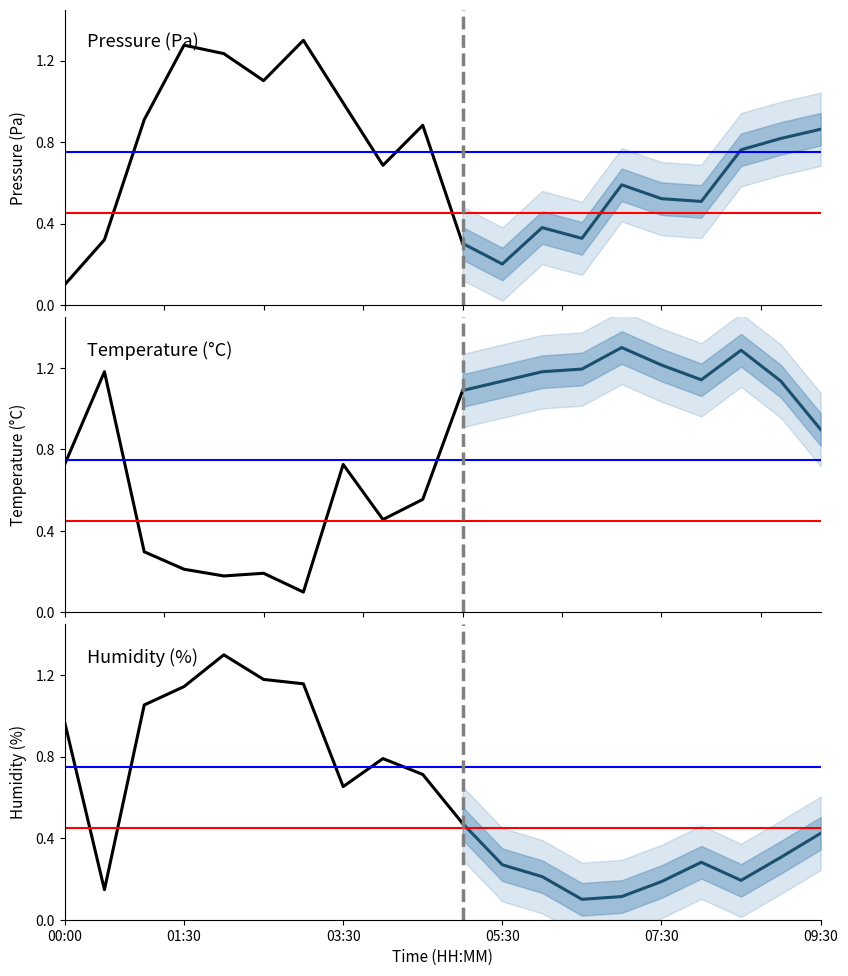

Rank the series at 00:00 from highest to lowest value.

Humidity (%), Temperature (°C), Pressure (Pa)